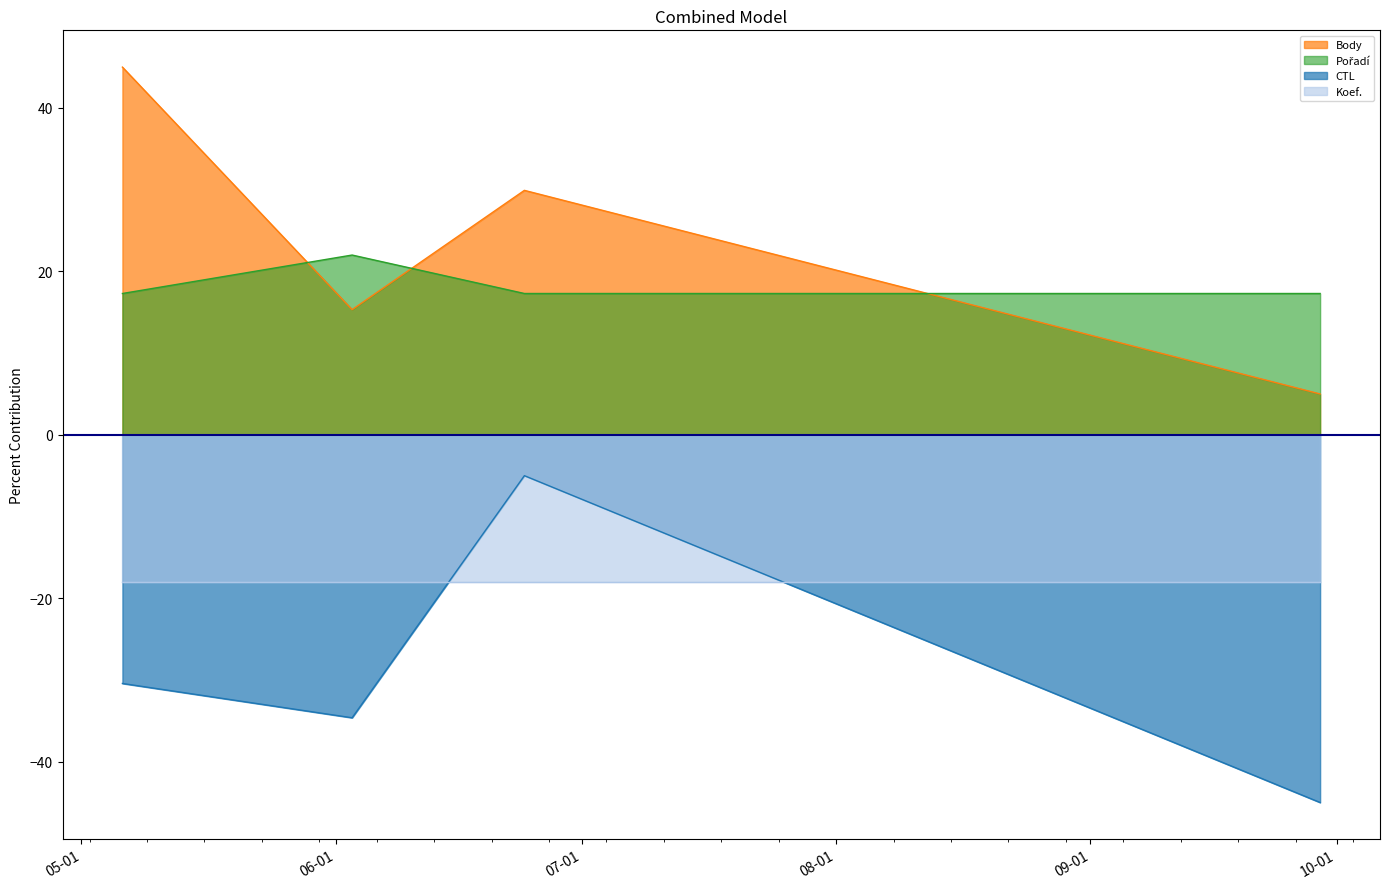

True or false: CTL and Pořadí intersect in this chart.

False